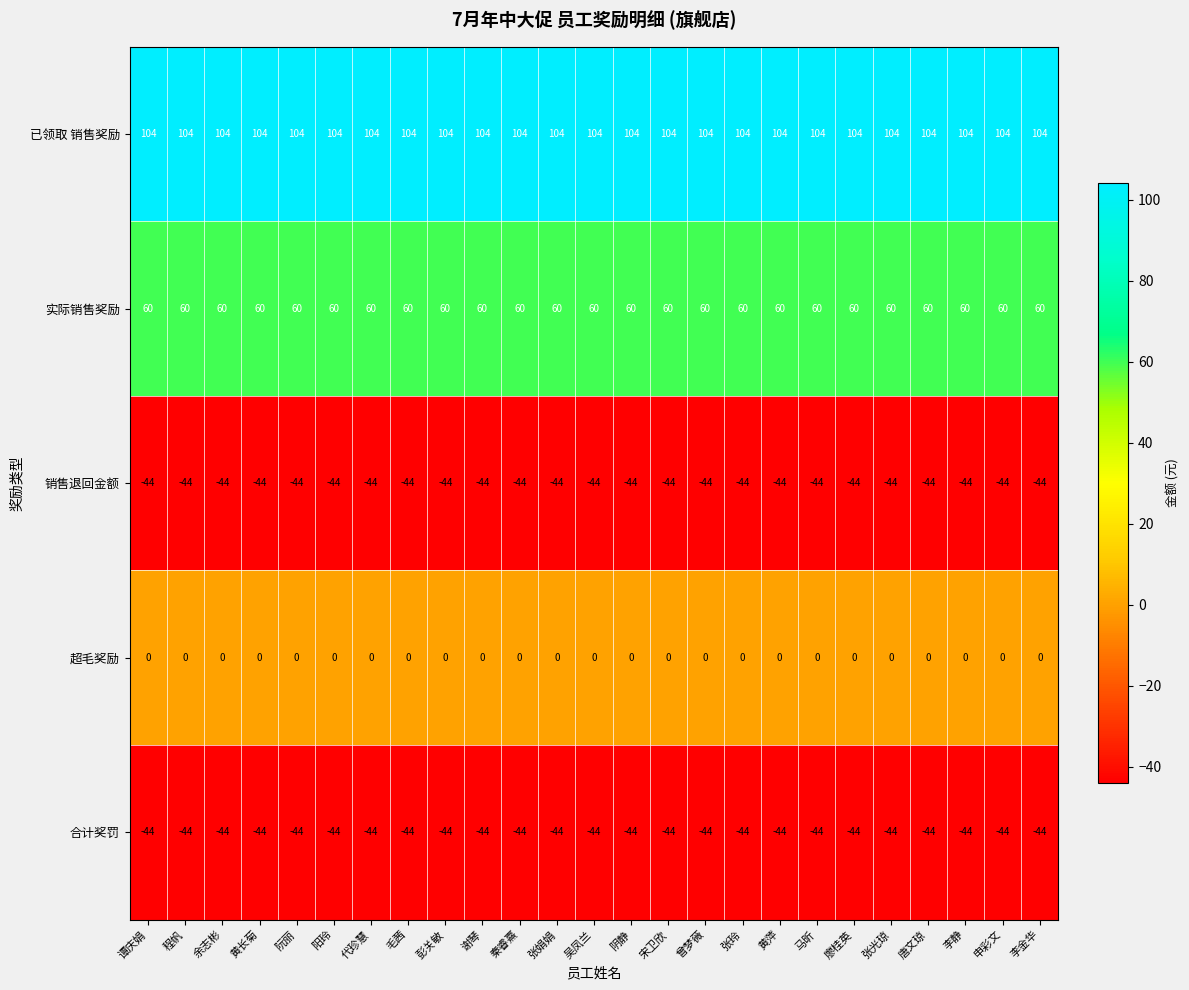

What is the average value of the 实际销售奖励 series?

60